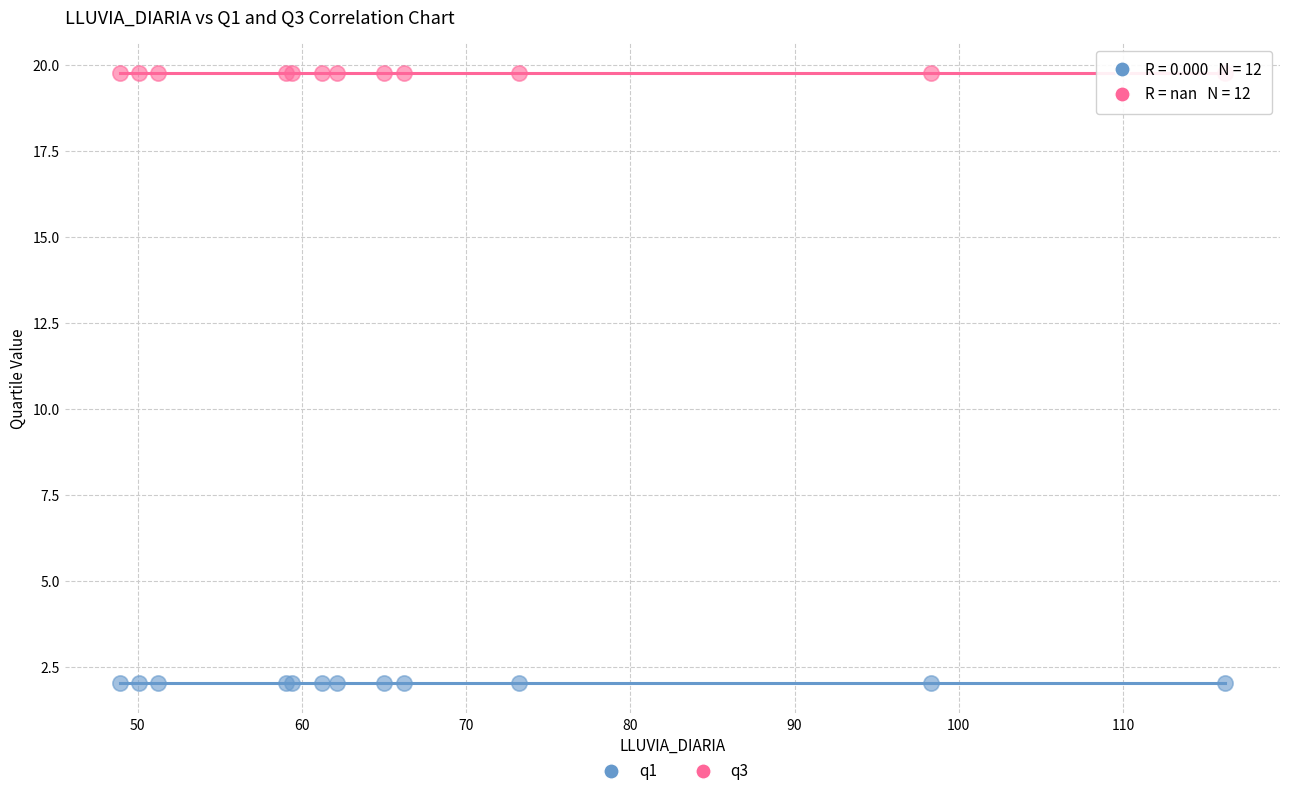

Which series contains the highest Y value?

q3